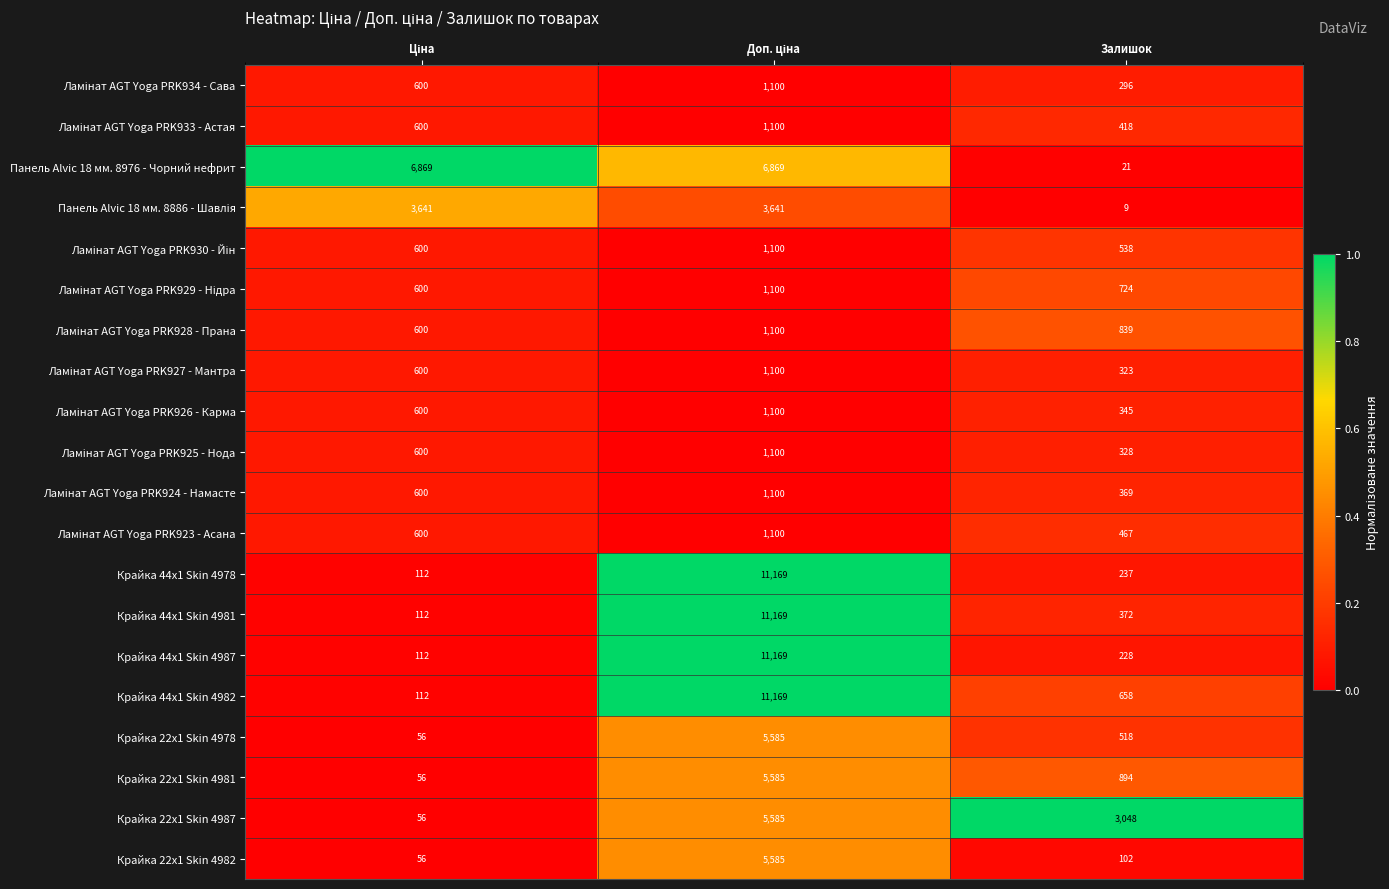

What is the minimum value shown in the chart?

9